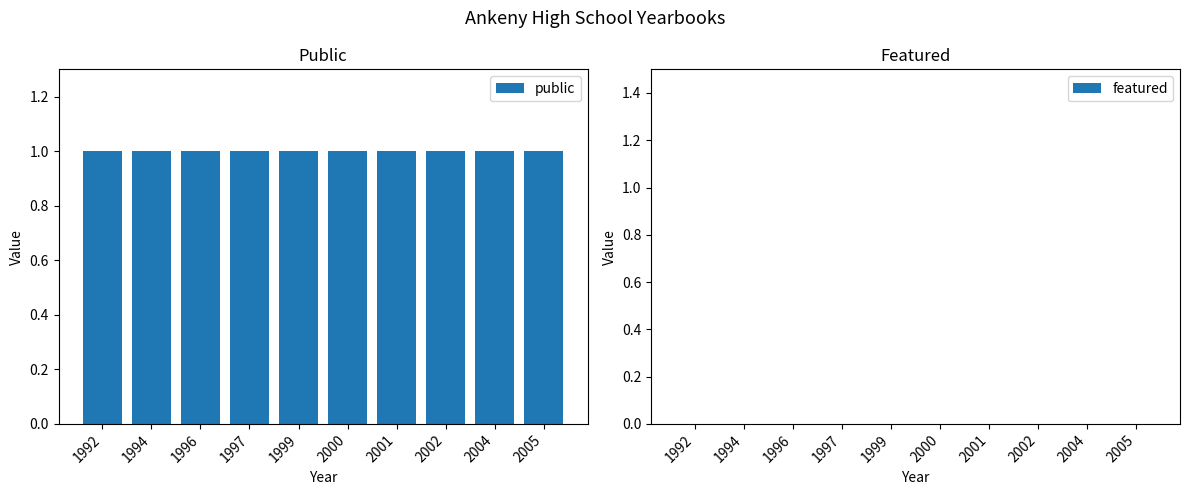

Which series has the largest total across all categories?

public